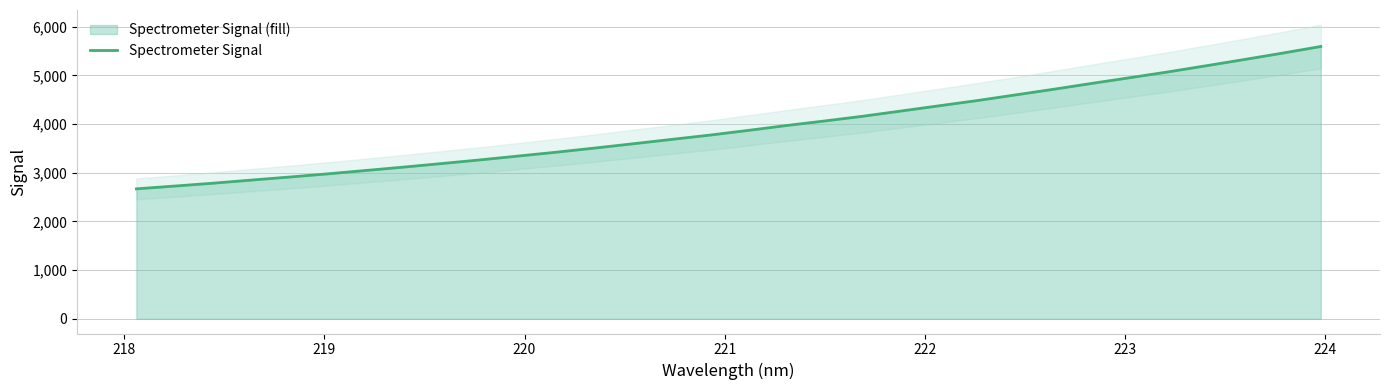

What is the minimum value for Spectrometer Signal?

2669.0